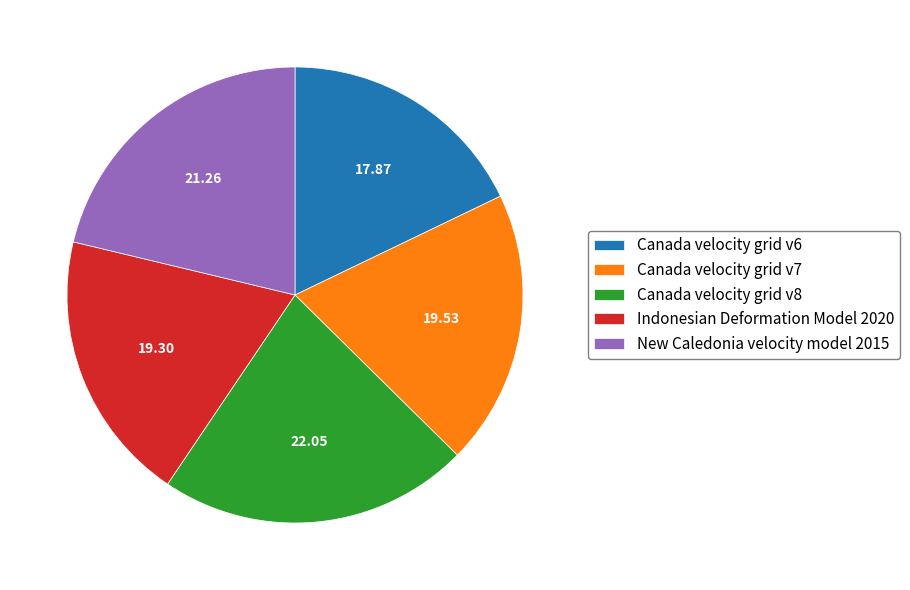

Is the sum of Indonesian Deformation Model 2020 and Canada velocity grid v8 greater than half?

No